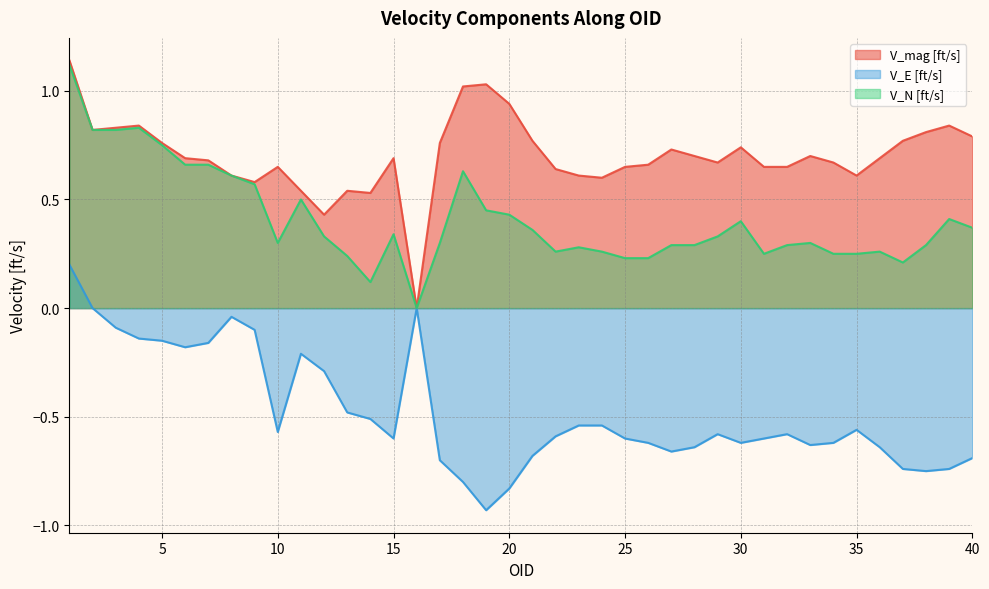

What value does the V_mag [ft/s] series have at 24?

0.6